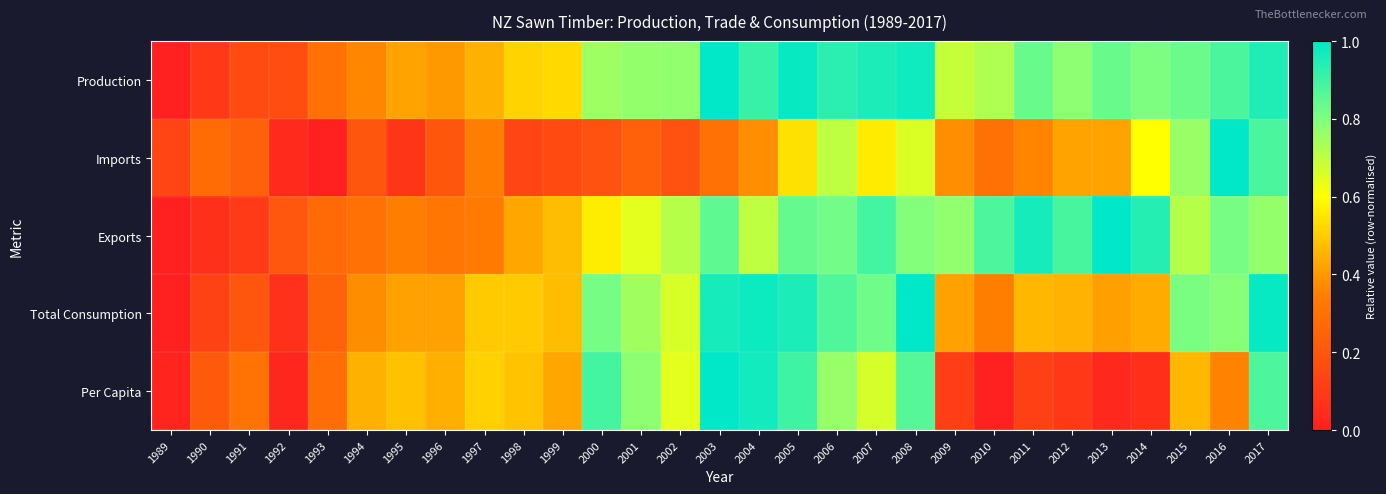

Between 1999 and 1994, which is larger?

1999